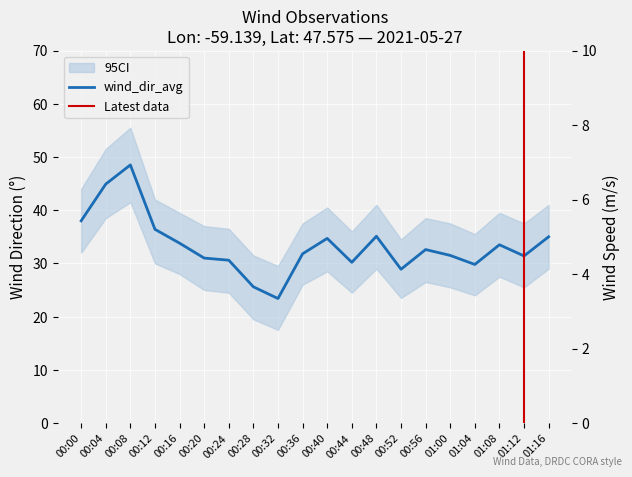

Which series has the largest total across all categories?

wind_dir_avg